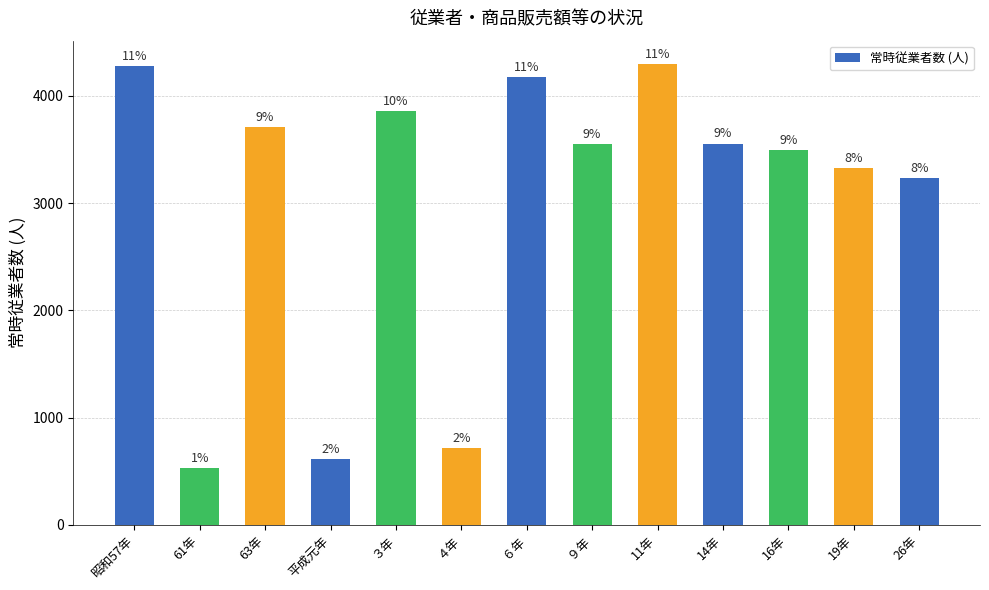

Are the bars horizontal?

No